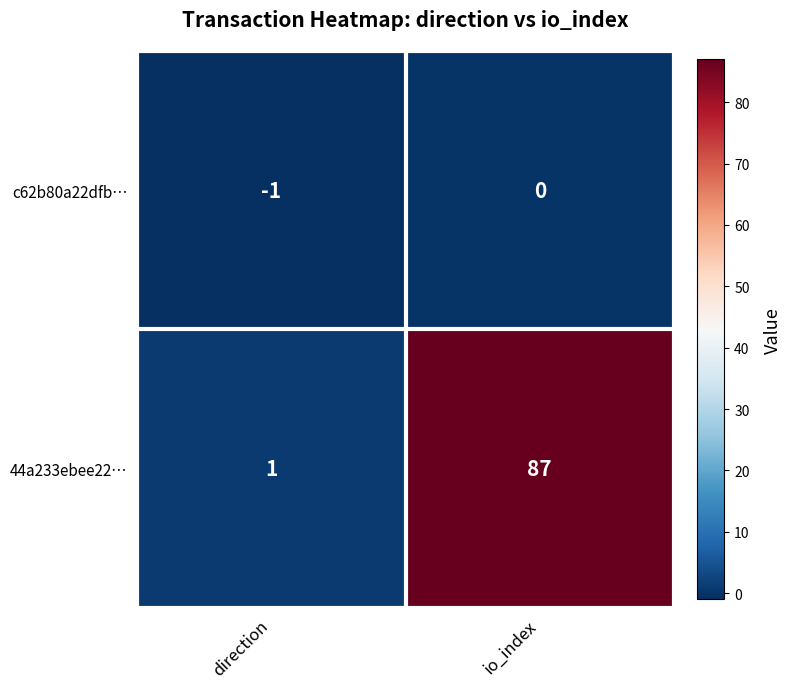

Rank the series by their average value, from highest to lowest.

44a233ebee22…, c62b80a22dfb…